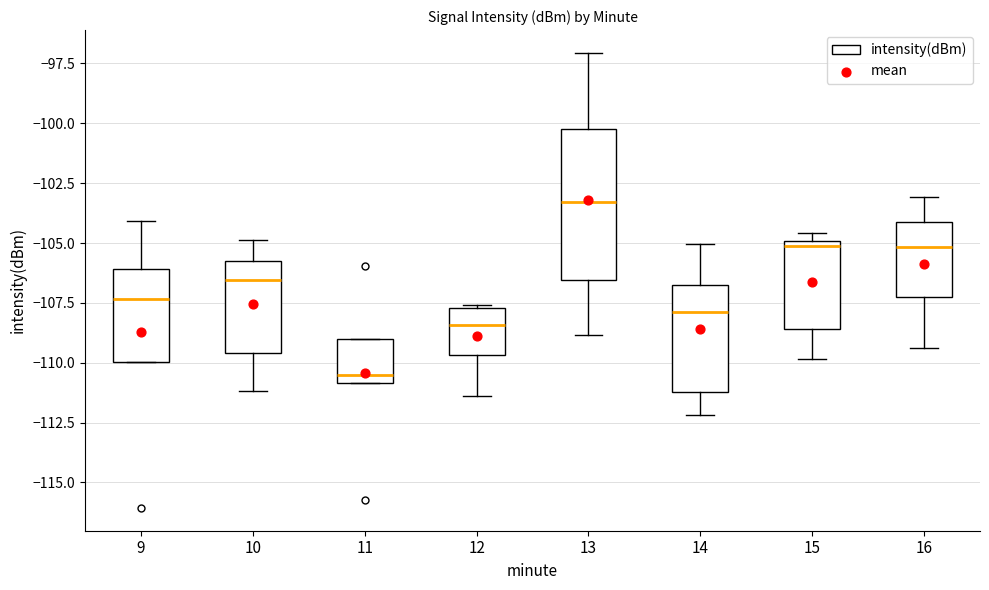

Reading left to right, read every box against the y-axis: the position of its median line, the range the box covers, and the ends of its whiskers. The values are not printed on the chart, so give them approximately, as read against the axis.

9: median -107.5, box -110.0 to -106.0, whiskers -110.0 to -104.0
10: median -106.5, box -109.5 to -105.5, whiskers -111.0 to -105.0
11: median -110.5, box -111.0 to -109.0, whiskers -111.0 to -109.0
12: median -108.5, box -109.5 to -107.5, whiskers -111.5 to -107.5
13: median -103.5, box -106.5 to -100.5, whiskers -109.0 to -97.0
14: median -108.0, box -111.0 to -106.5, whiskers -112.0 to -105.0
15: median -105.0 (just below the box's upper edge), box -108.5 to -105.0, whiskers -110.0 to -104.5
16: median -105.0, box -107.5 to -104.0, whiskers -109.5 to -103.0